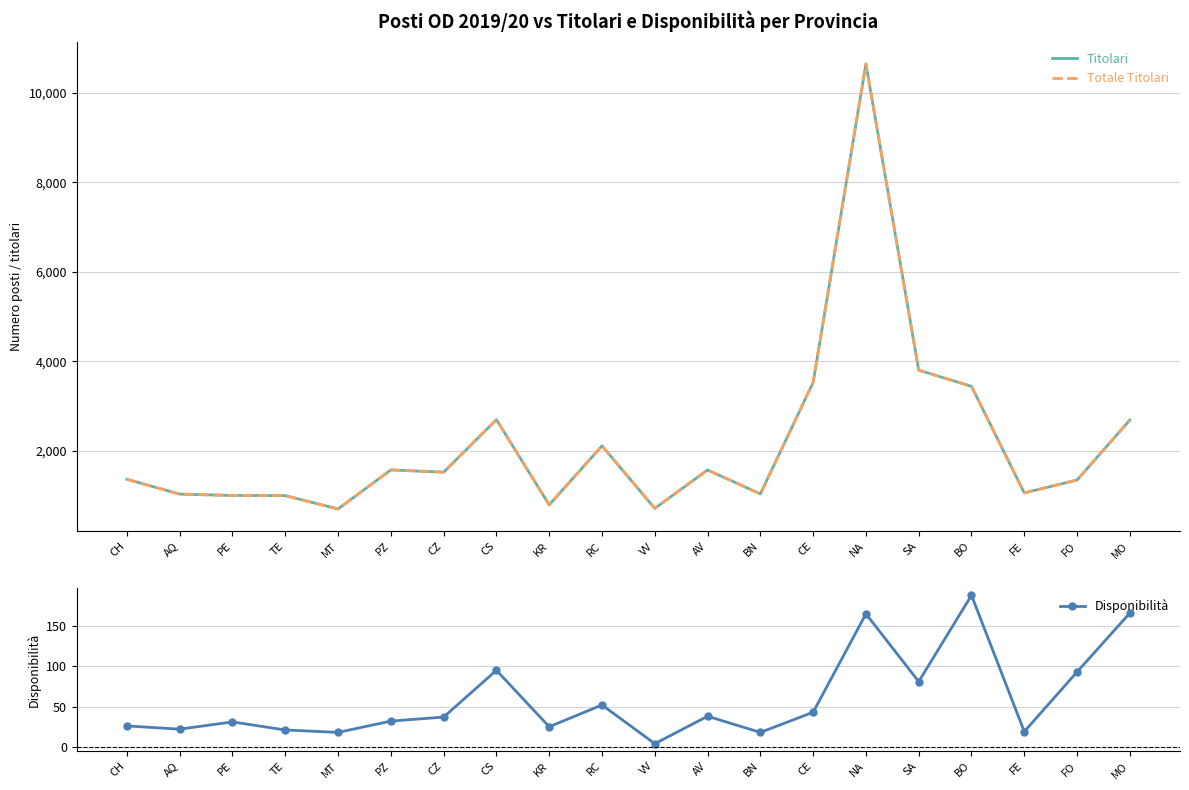

List the labels in order of Disponibilità value, largest first.

BO, MO, NA, CS, FO, SA, RC, CE, AV, CZ, PZ, PE, CH, KR, AQ, TE, FE, MT, BN, VV